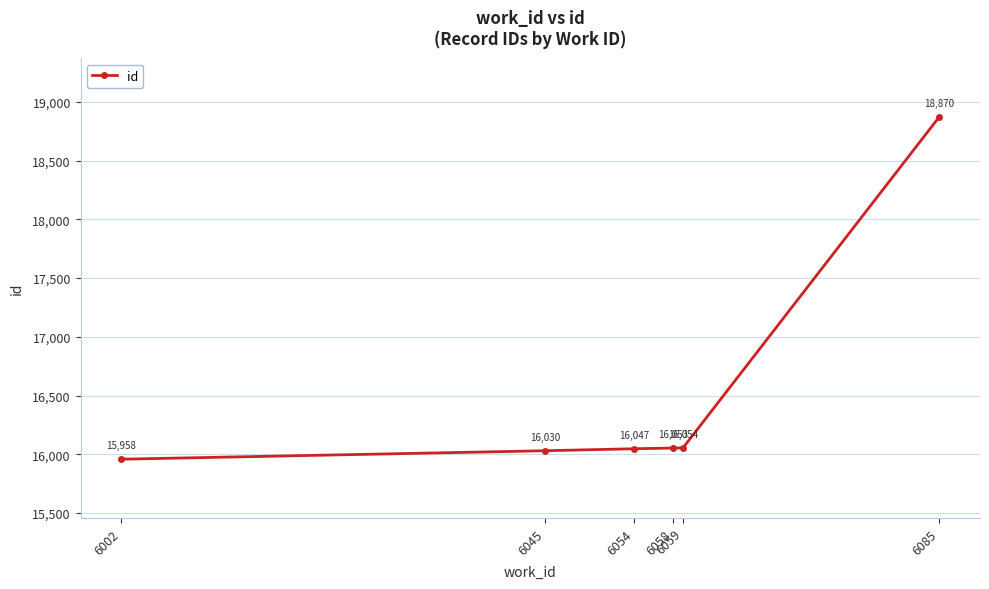

What is the value of the 3rd point from the left?

16047